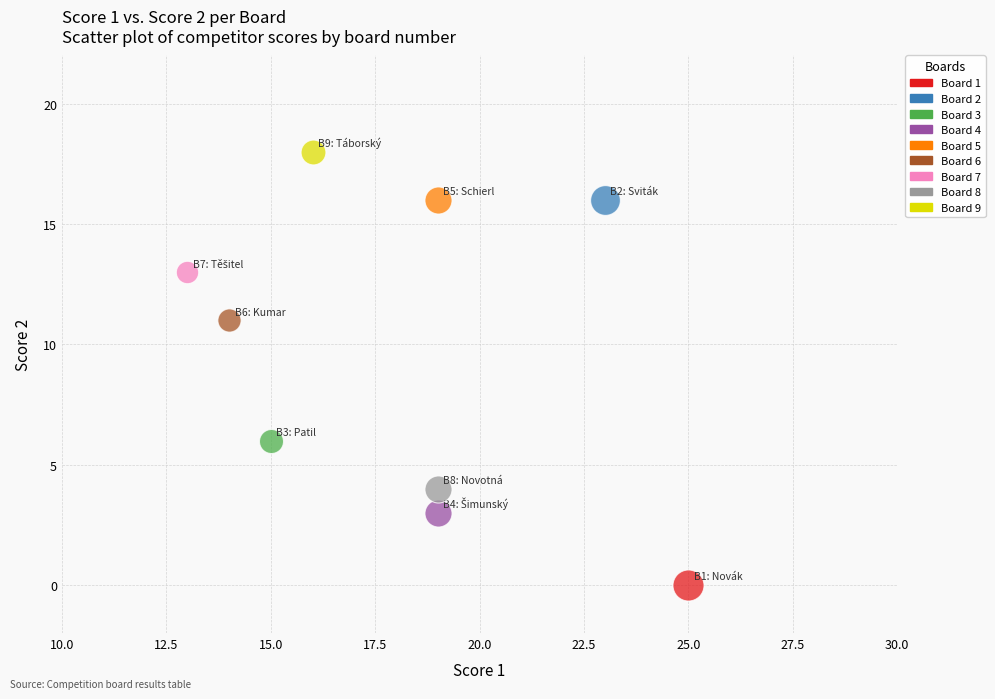

What are all the series names shown in the legend?

Board 1, Board 2, Board 3, Board 4, Board 5, Board 6, Board 7, Board 8, Board 9